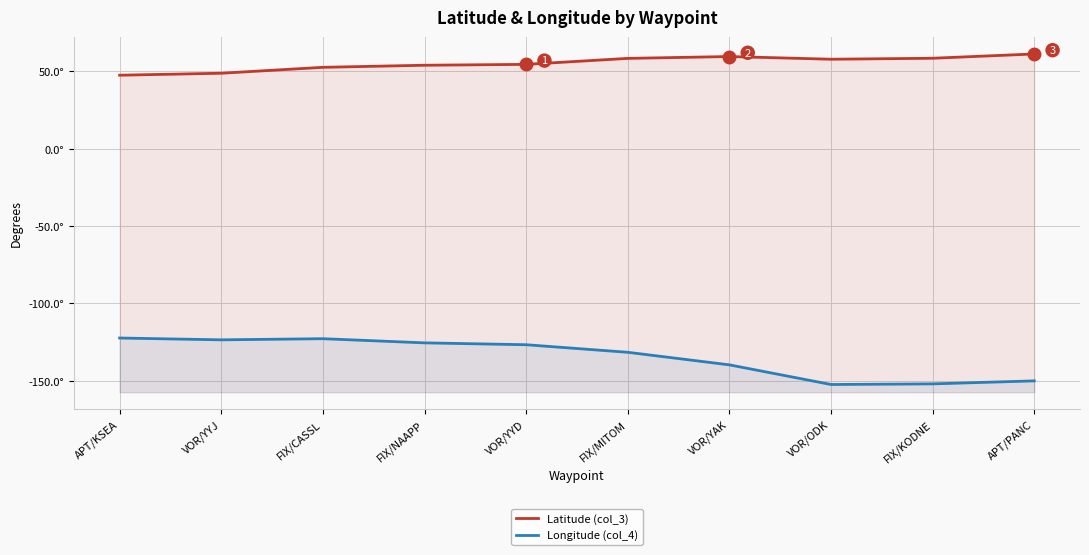

Rank the series at FIX/KODNE from highest to lowest value.

Latitude (col_3), Longitude (col_4)